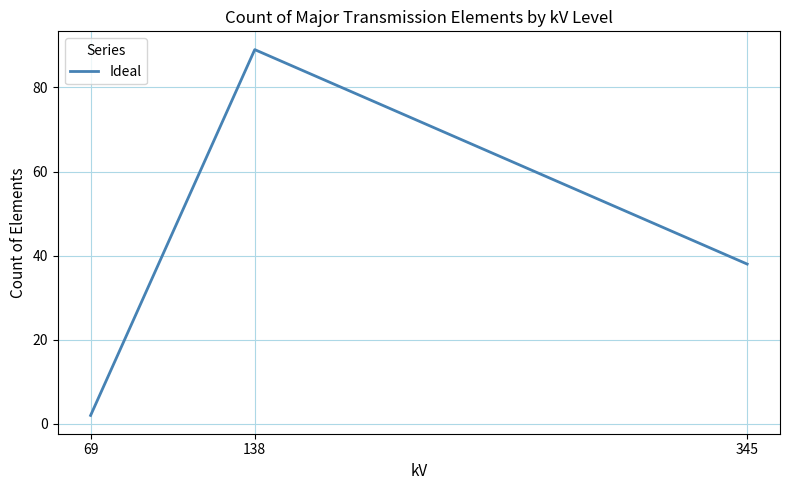

Reading left to right, transcribe all the data shown in this chart.

2	89	38